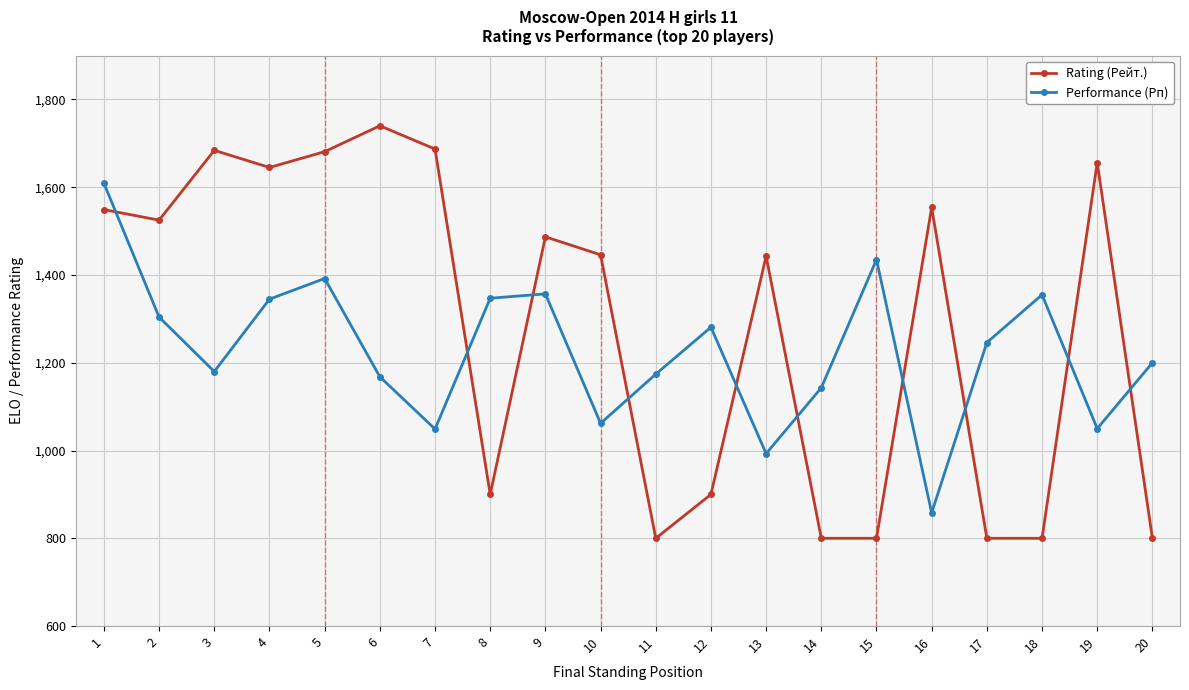

What are all the series names shown in the legend?

Rating (Рейт.), Performance (Рп)